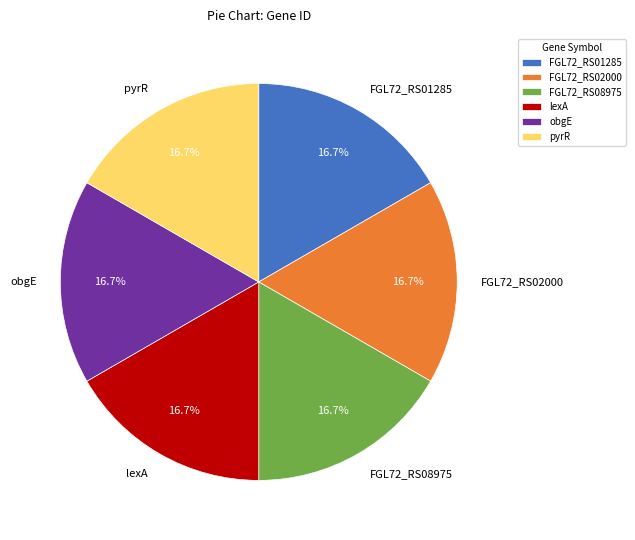

What is the ratio of the value at FGL72_RS01285 to the value at FGL72_RS08975?

1.0